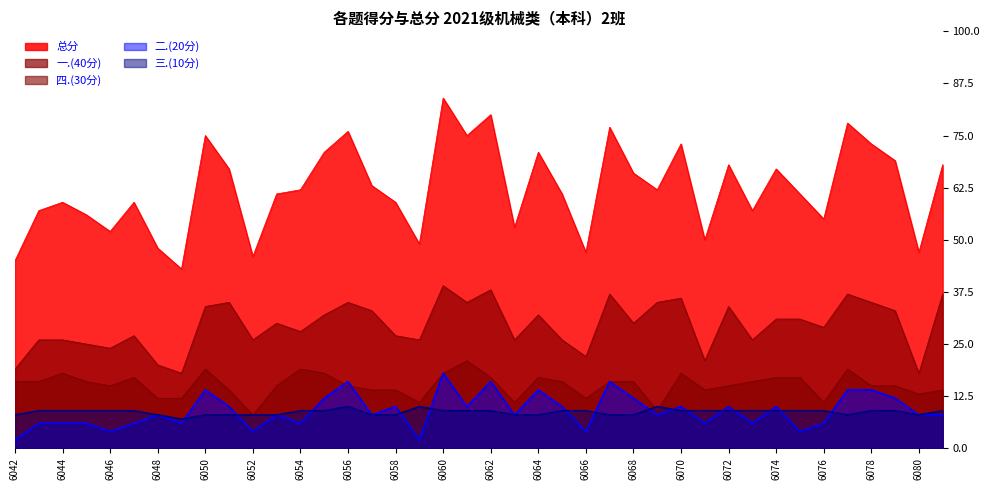

What is the sum of the 四.(30分) values at 6072 and 6074?

32